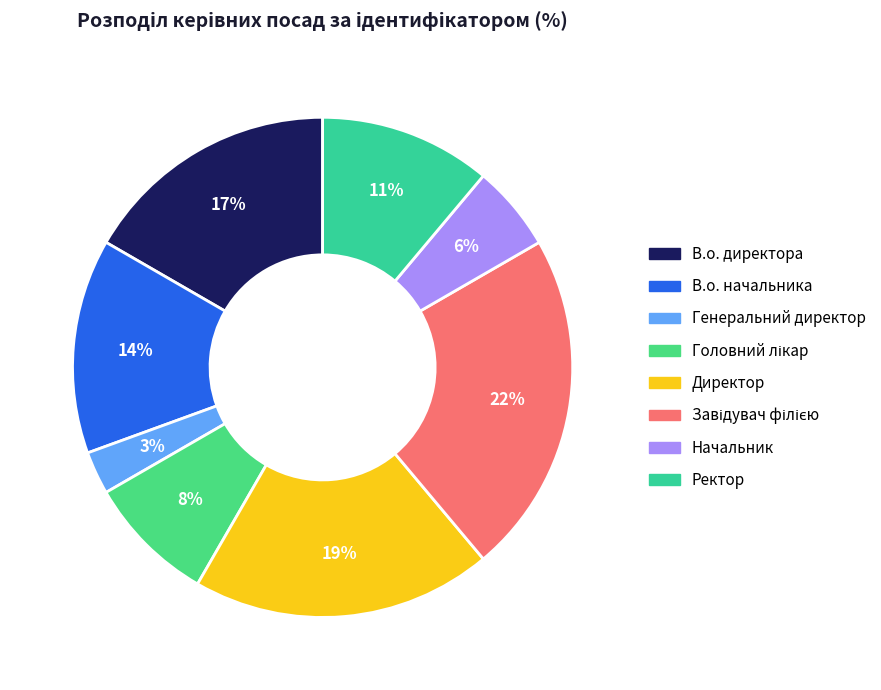

To the nearest percent, what portion does Директор represent?

19%